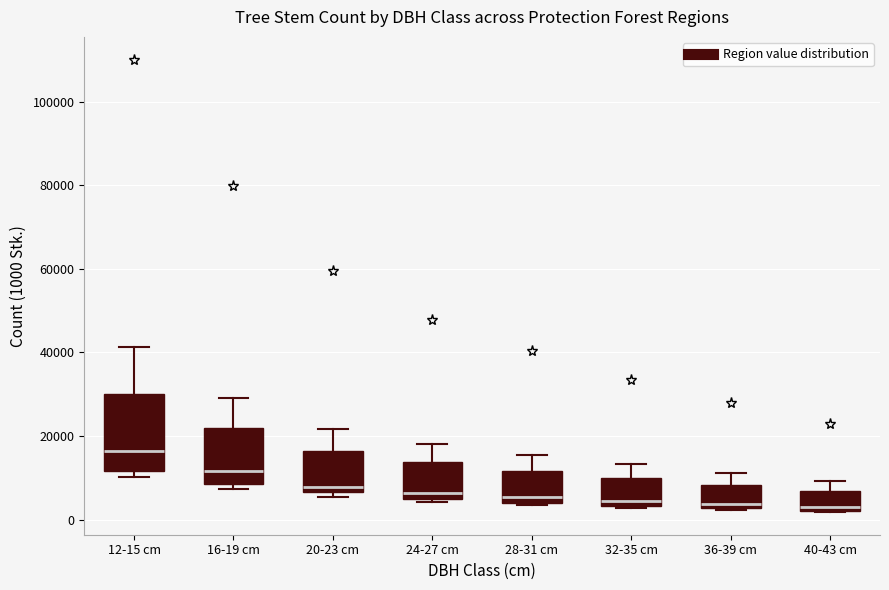

Reading left to right, transcribe this box plot: for each box, give where its median line is, the range the box spans, and where its two whiskers end, as read against the y-axis. The values are not printed on the chart, so give them approximately, as read against the axis.

12-15 cm: median 16000, box 12000 to 30000, whiskers 10000 to 42000
16-19 cm: median 12000, box 8000 to 22000, whiskers 8000 (just below the box's lower edge) to 30000
20-23 cm: median 8000, box 6000 to 16000, whiskers 6000 (just below the box's lower edge) to 22000
24-27 cm: median 6000, box 4000 to 14000, whiskers 4000 (just below the box's lower edge) to 18000
28-31 cm: median 6000, box 4000 to 12000, whiskers 4000 (just below the box's lower edge) to 16000
32-35 cm: median 4000 (just above the box's lower edge), box 4000 to 10000, whiskers 2000 to 14000
36-39 cm: median 4000, box 2000 to 8000, whiskers 2000 to 12000
40-43 cm: median 2000 (just above the box's lower edge), box 2000 to 6000, whiskers 2000 to 10000